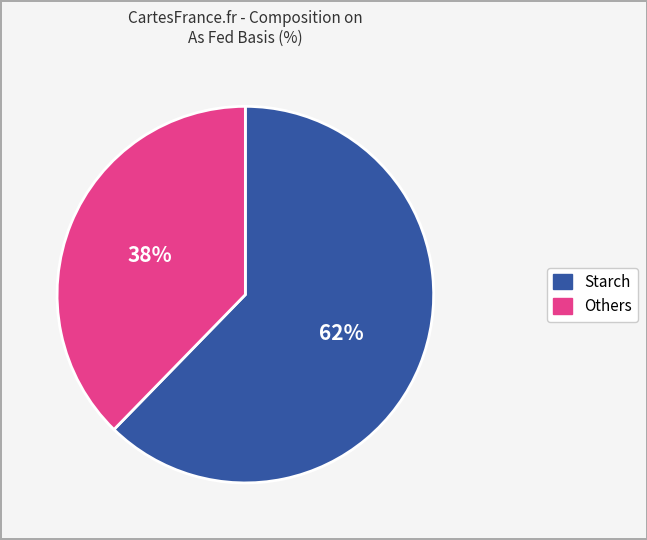

To the nearest percent, what is the average slice percentage?

50%